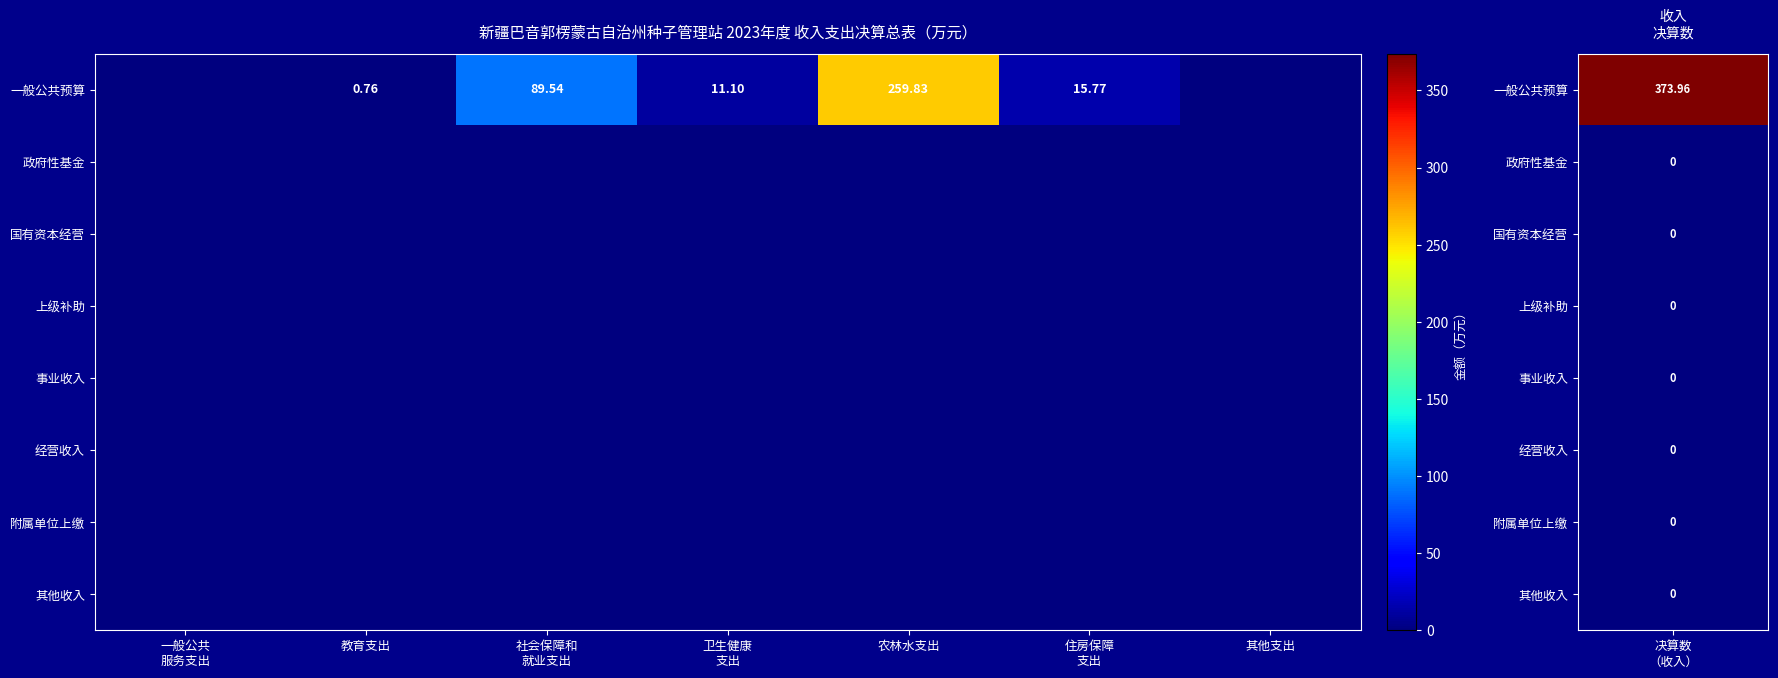

True or false: 政府性基金 has a value of 0.0 at 农林水支出.

True